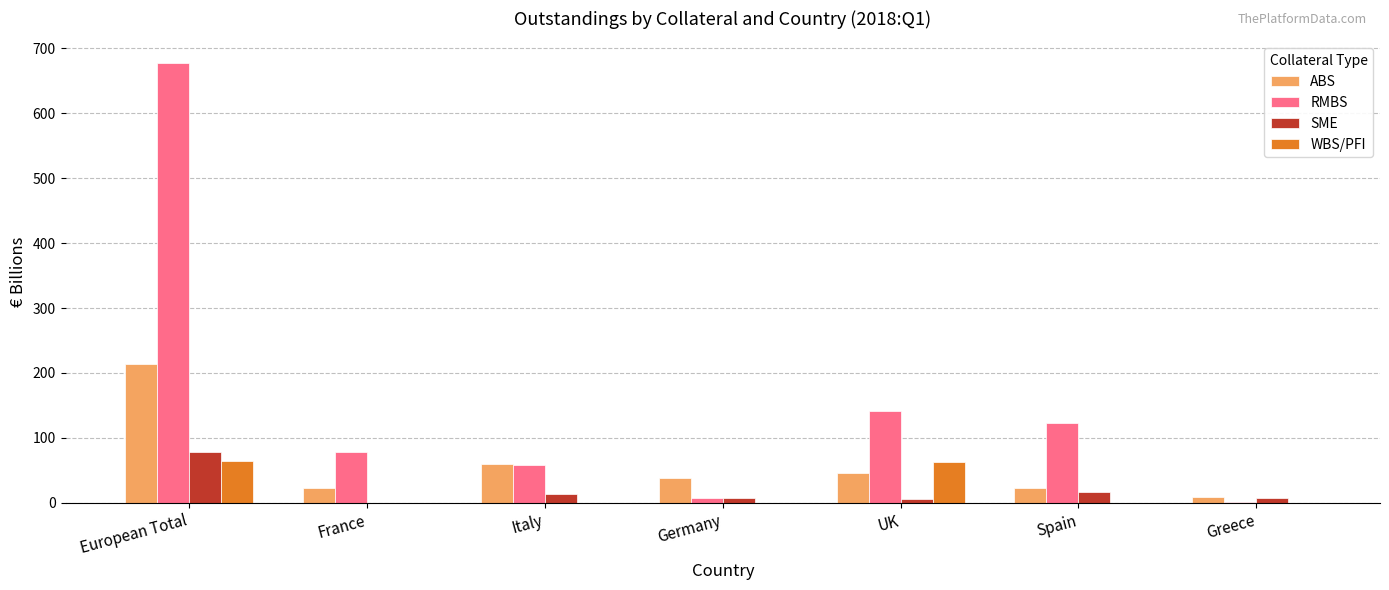

At which label does ABS first exceed 39?

European Total